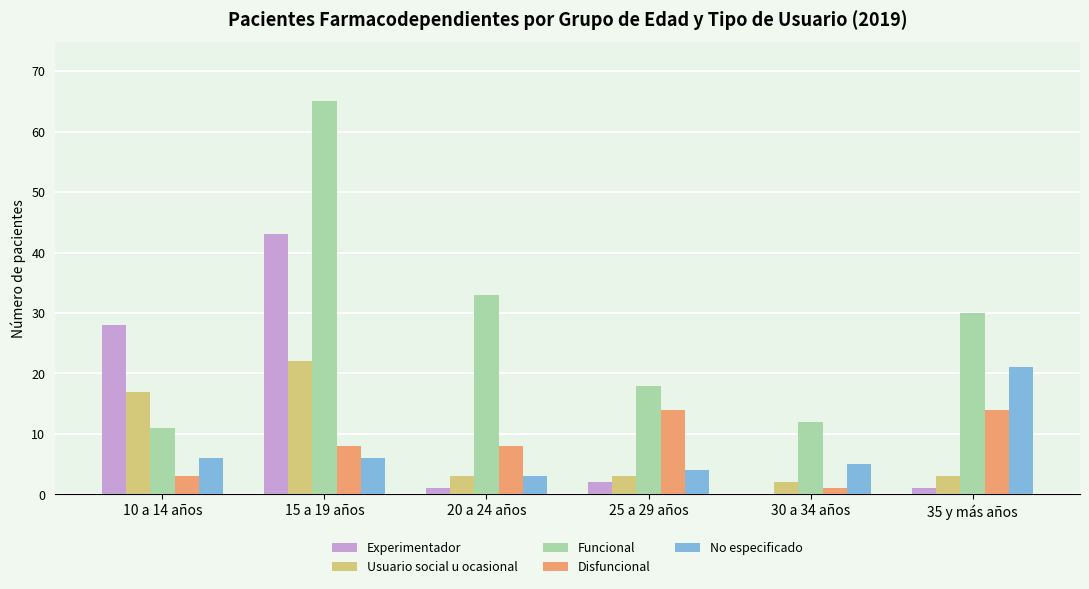

Is it true that Disfuncional equals 14 at 35 y más años?

True